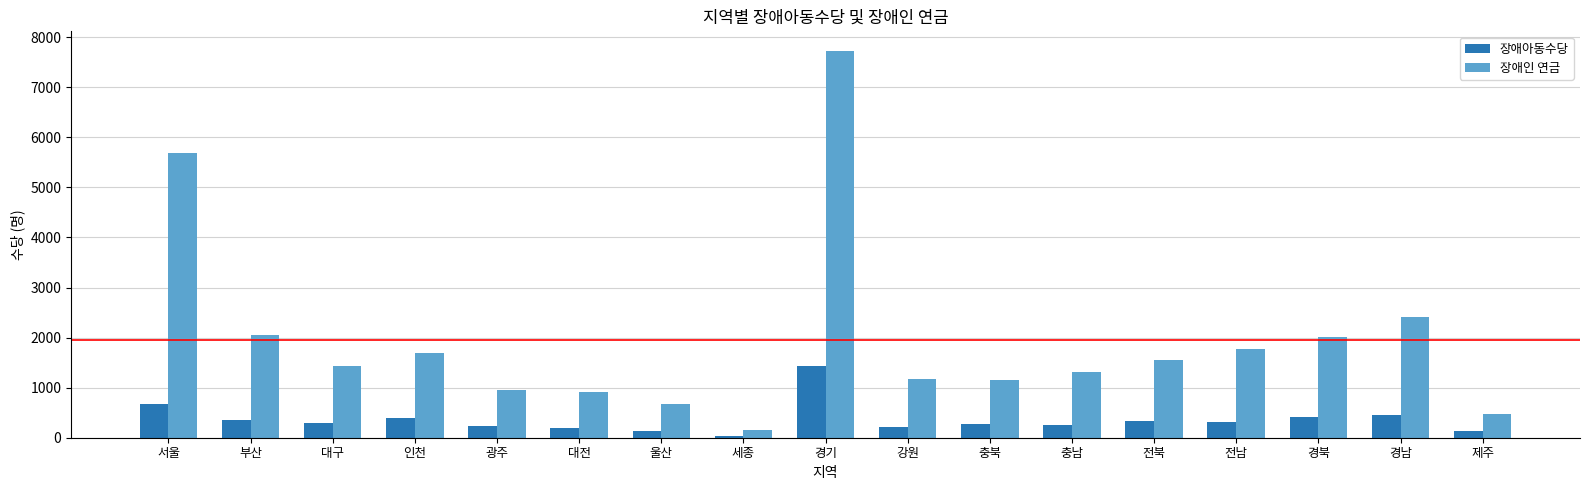

Where is 장애인 연금 nearest to the value 3944?

경남